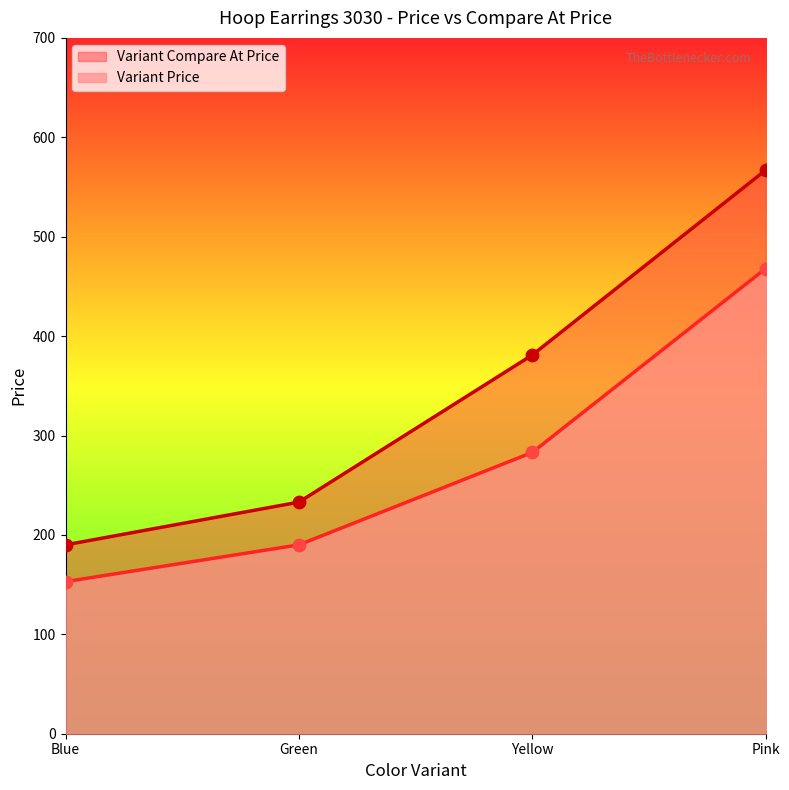

At how many categories does at least one series exceed 416?

1